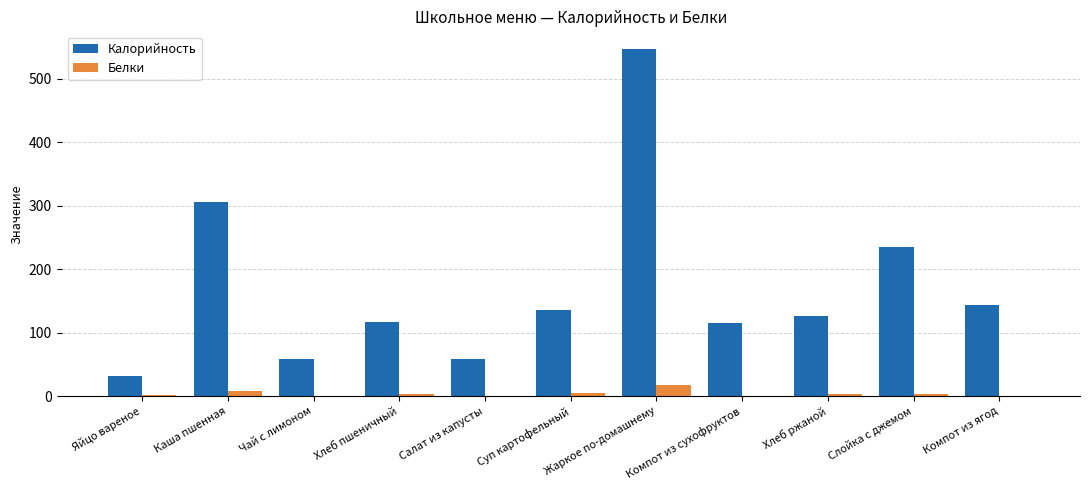

Is it true that Калорийность equals 32.0 at Яйцо вареное?

True